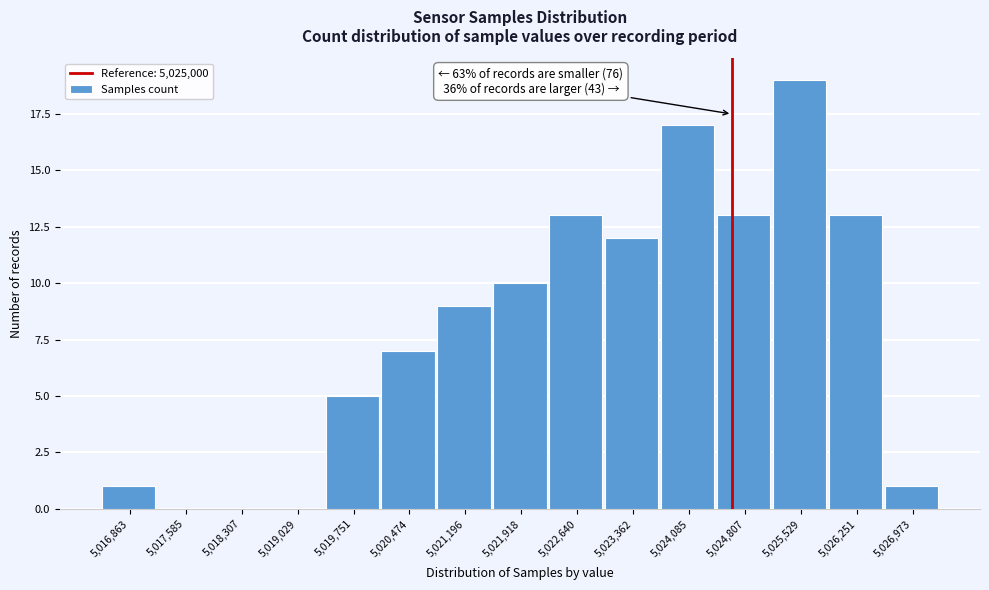

Reading right to left, transcribe all the data shown in this chart.

5,026,973=1	5,026,251=13	5,025,529=19	5,024,807=13	5,024,085=17	5,023,362=12	5,022,640=13	5,021,918=10	5,021,196=9	5,020,474=7	5,019,751=5	5,019,029=0	5,018,307=0	5,017,585=0	5,016,863=1